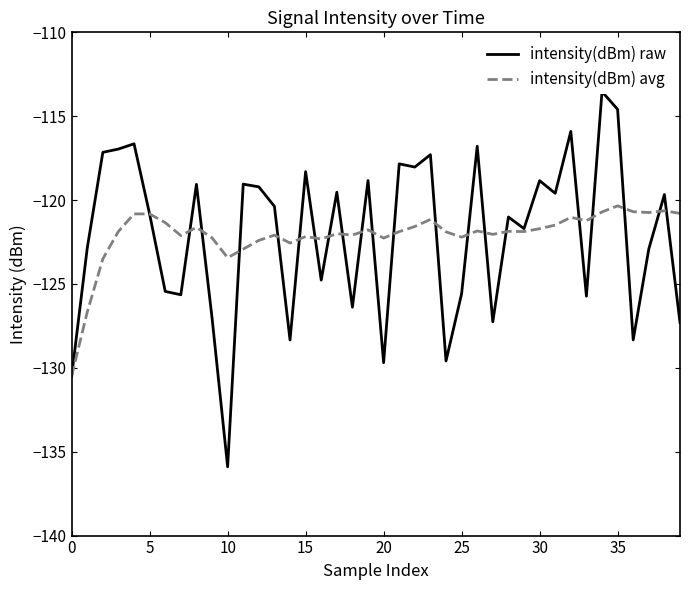

At which label is intensity(dBm) raw closest to -124?

16